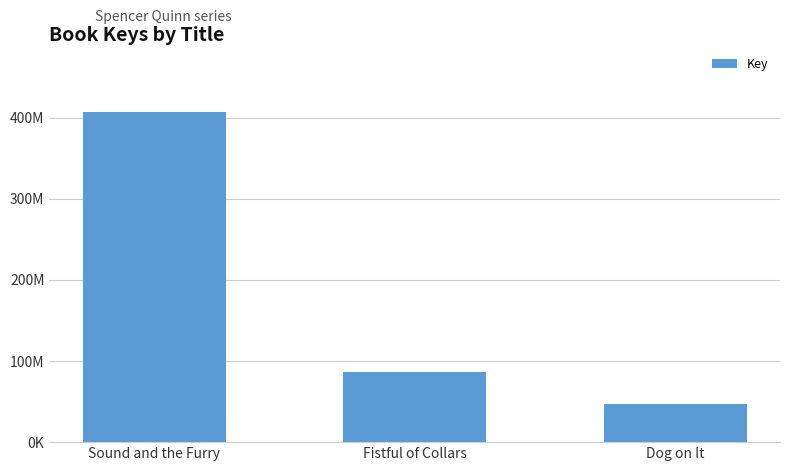

True or false: the data shows 80655565 at Dog on It.

False